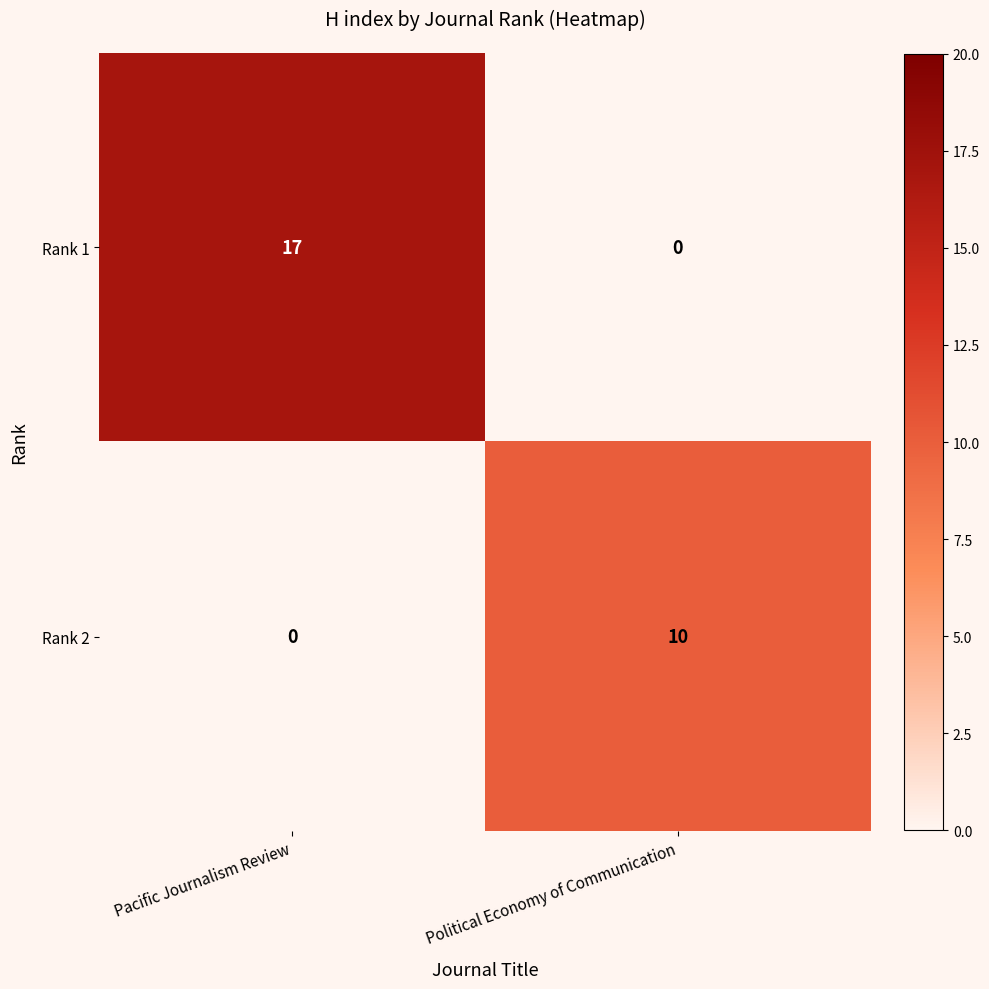

How many values in Rank 2 are above zero?

1